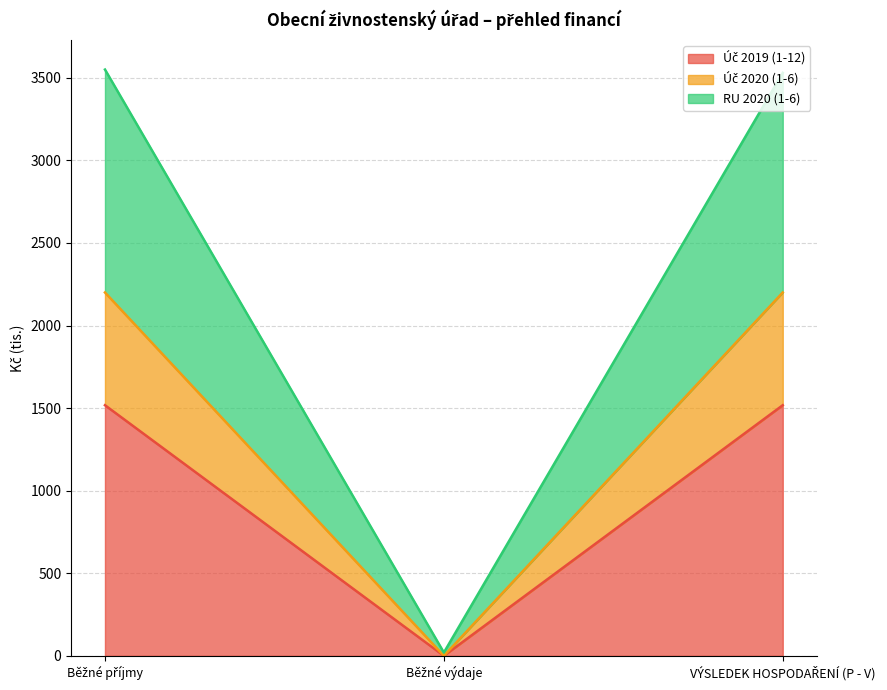

Does the chart have visible grid lines?

Yes